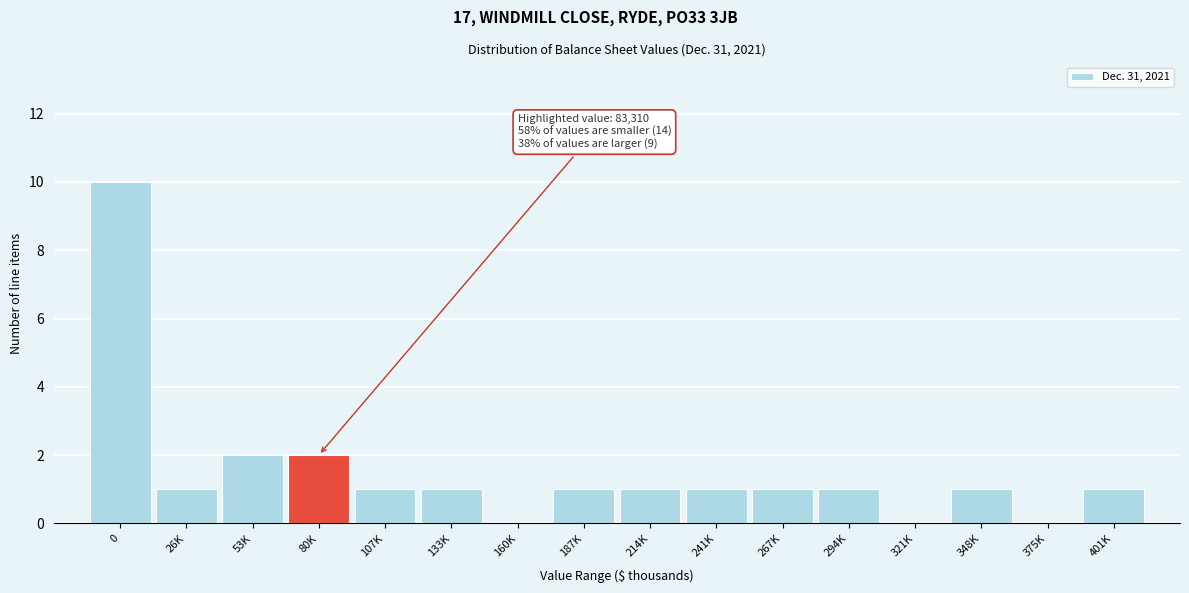

Reading left to right, list all the values displayed in this chart.

0=10	26K=1	53K=2	80K=2	107K=1	133K=1	160K=0	187K=1	214K=1	241K=1	267K=1	294K=1	321K=0	348K=1	375K=0	401K=1